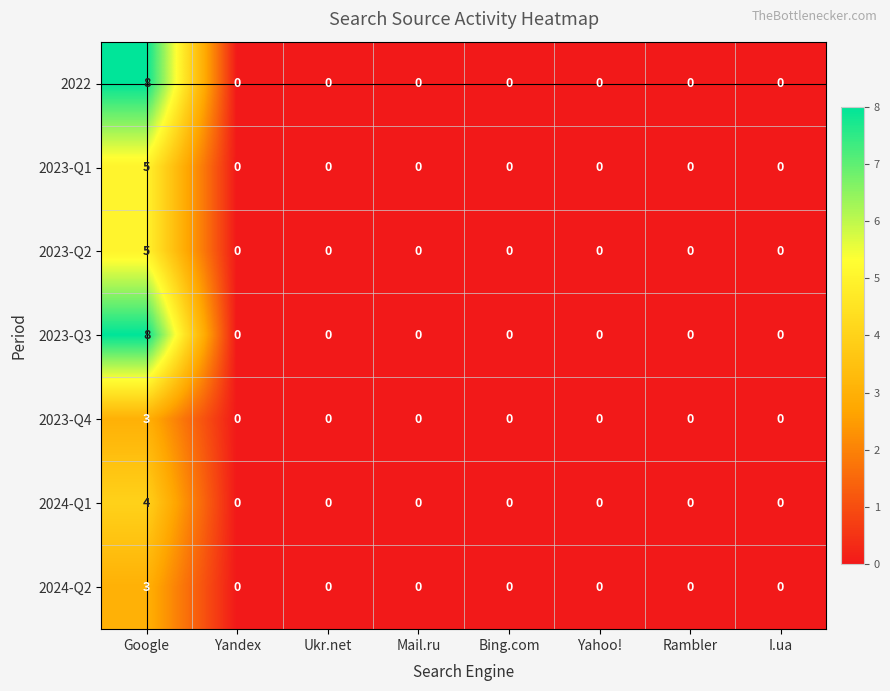

What is the maximum value for 2023-Q4?

3